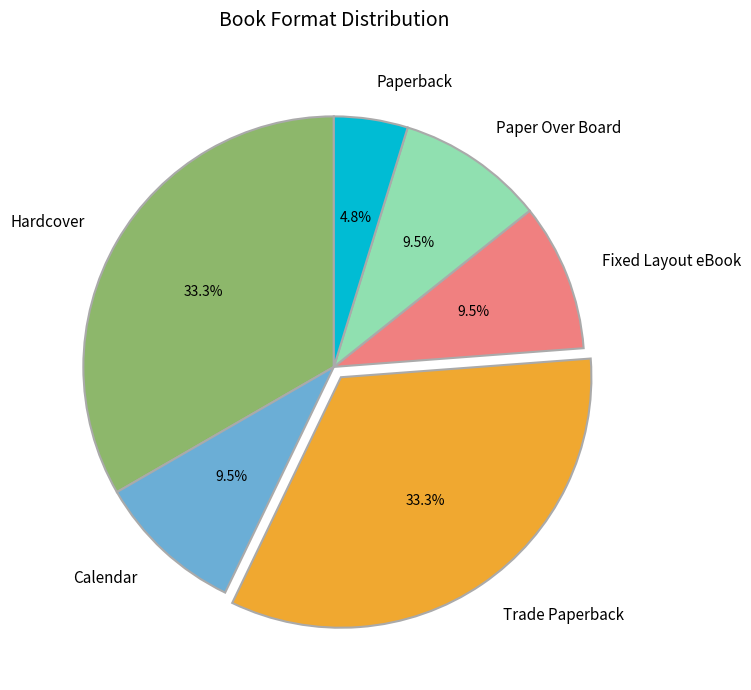

Count the number of slices in the pie.

6